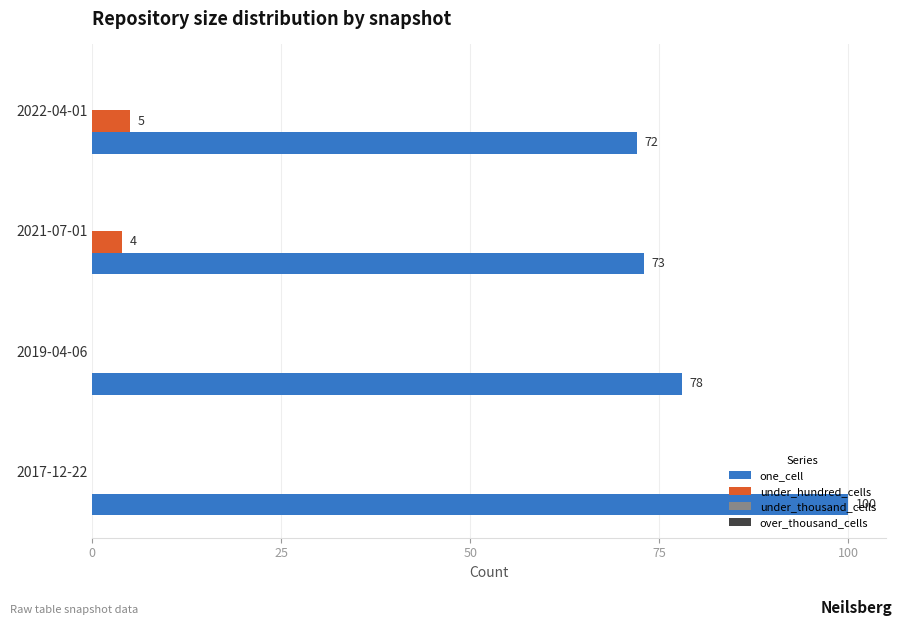

At which category is the sum across all series the highest?

2017-12-22